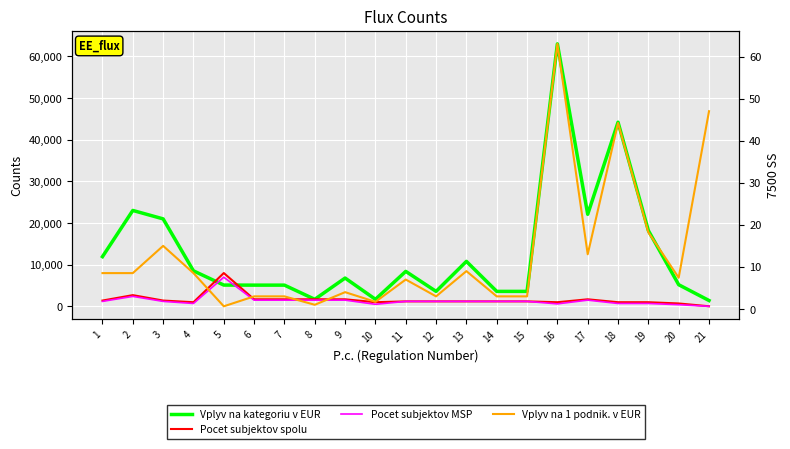

Between which two adjacent categories do Vplyv na 1 podnik. v EUR and Pocet subjektov spolu first intersect?

20 and 21